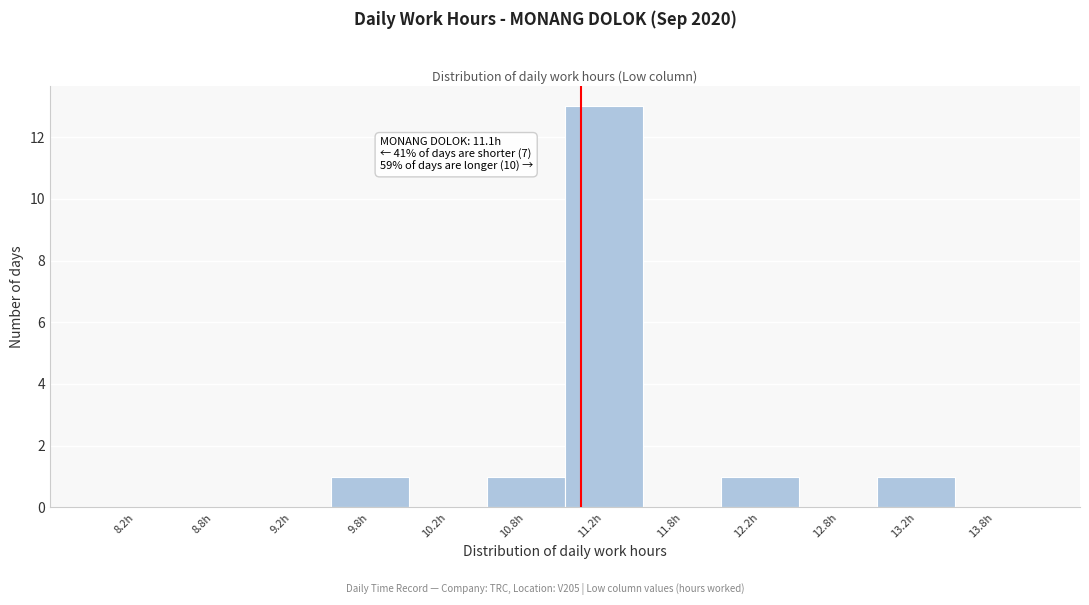

Which range on the x-axis has the tallest bar?

11.0 to 11.5